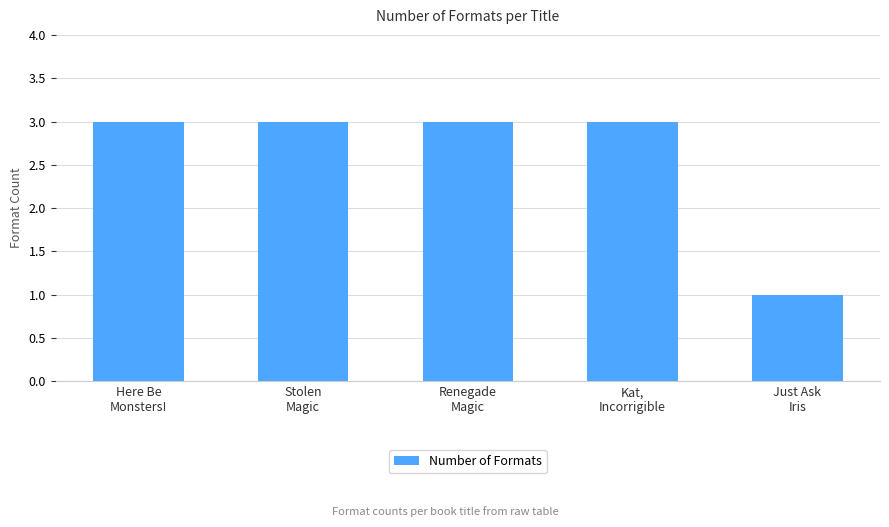

What is the greatest value displayed?

3